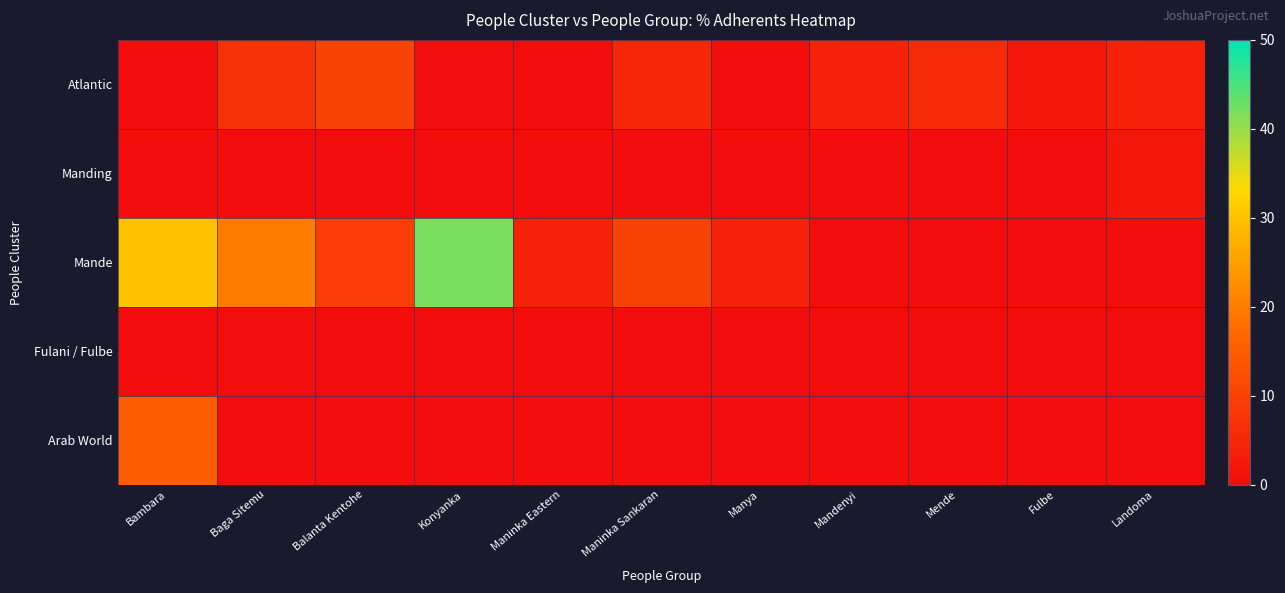

Between Balanta Kentohe and Fulbe, which series saw the biggest shift?

Mande